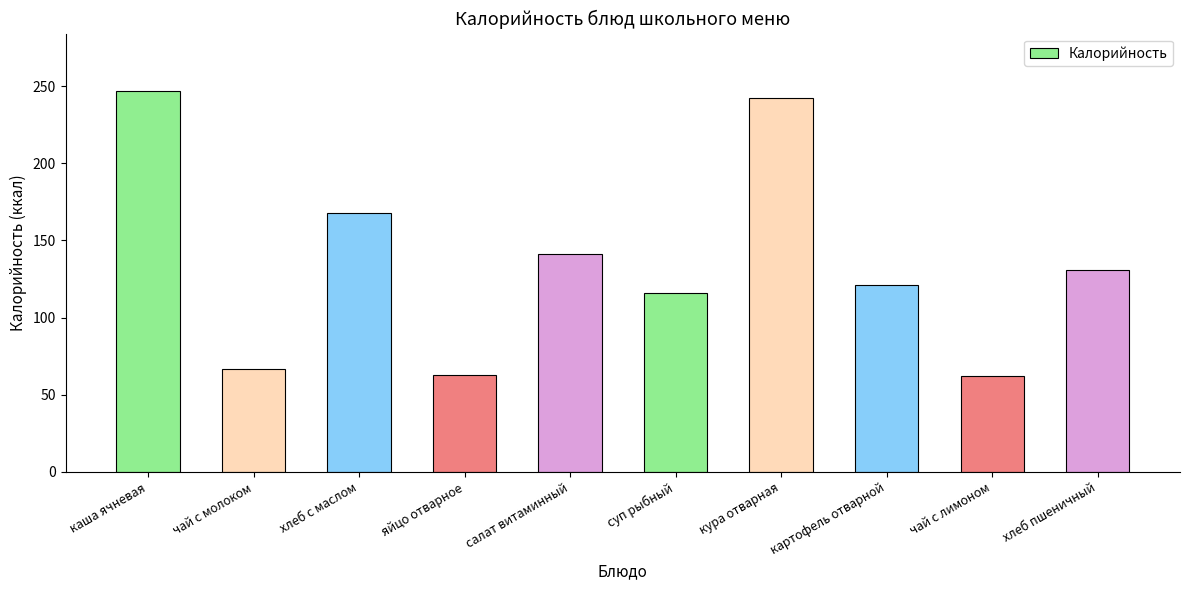

The chart shows a value of 219 at салат витаминный. True or false?

False